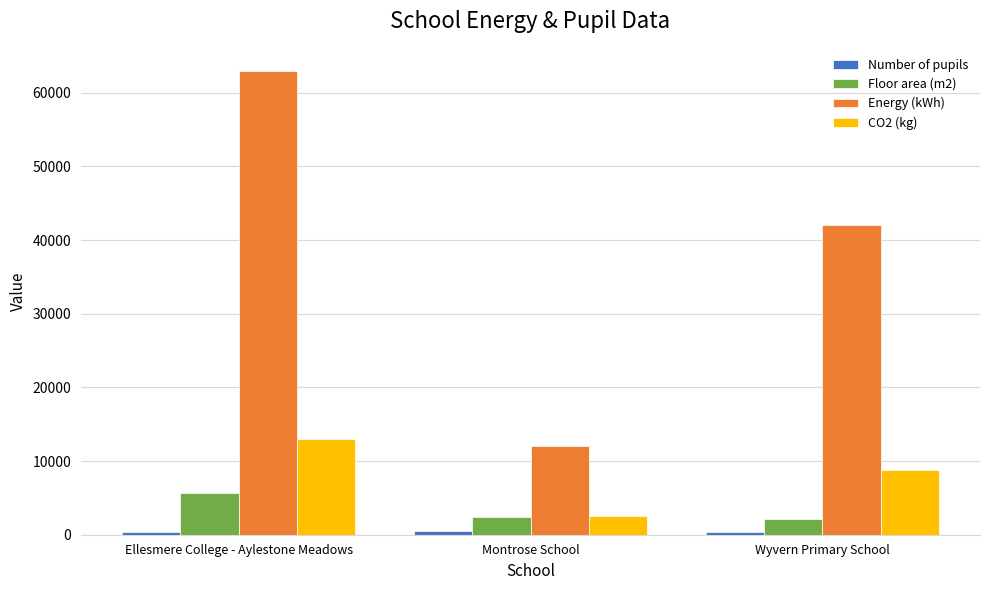

The Floor area (m2) series shows 2179 at Wyvern Primary School. True or false?

True